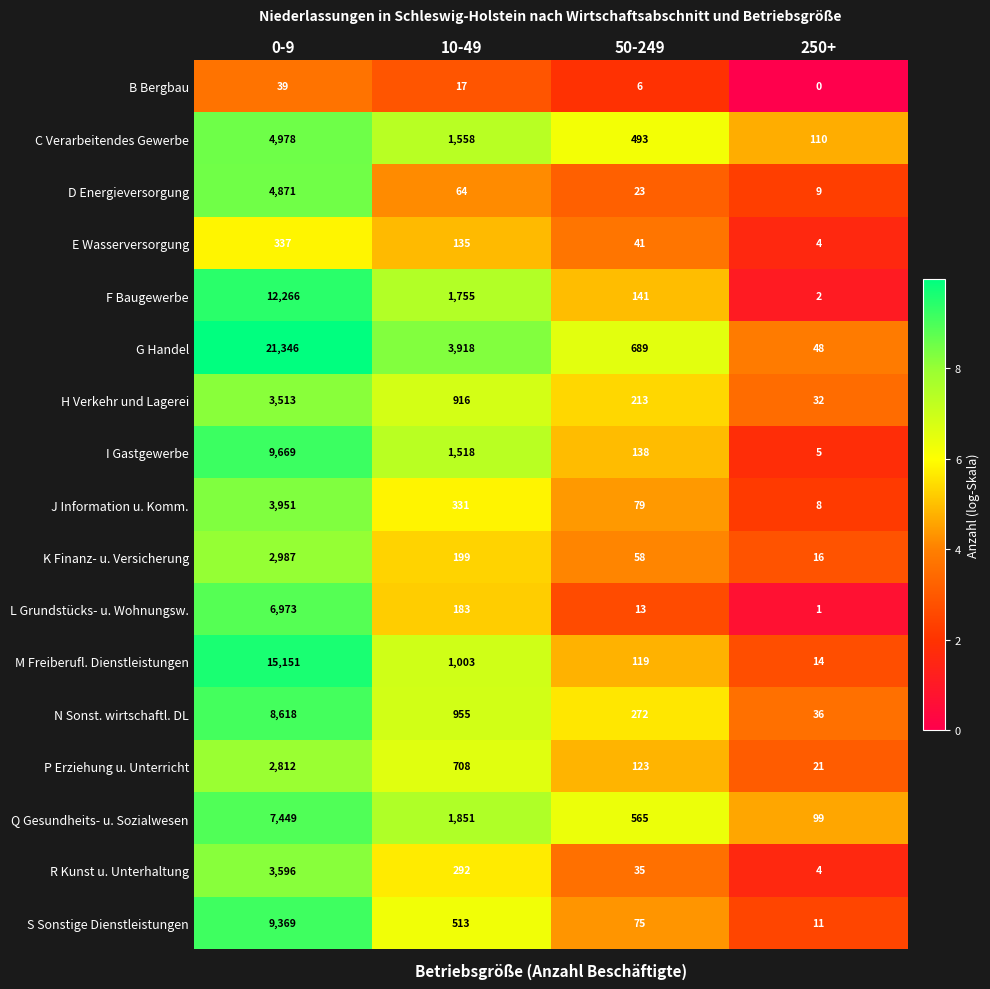

Count the number of data series in this chart.

17